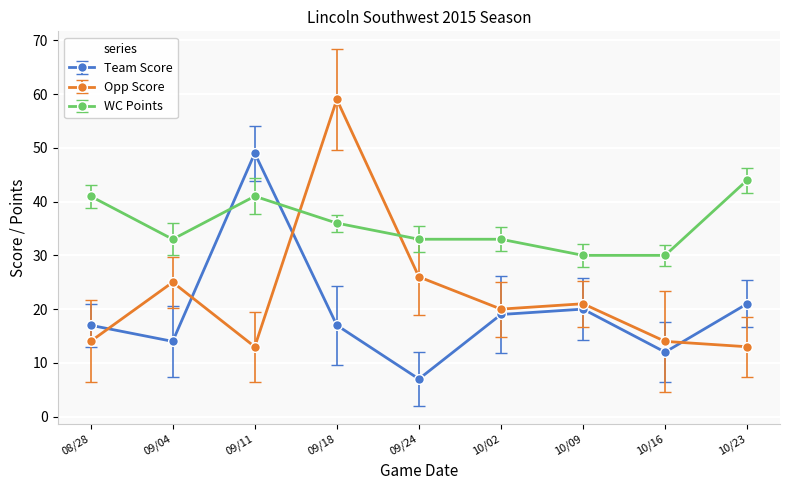

Rank the series by their average value, from highest to lowest.

WC Points, Opp Score, Team Score